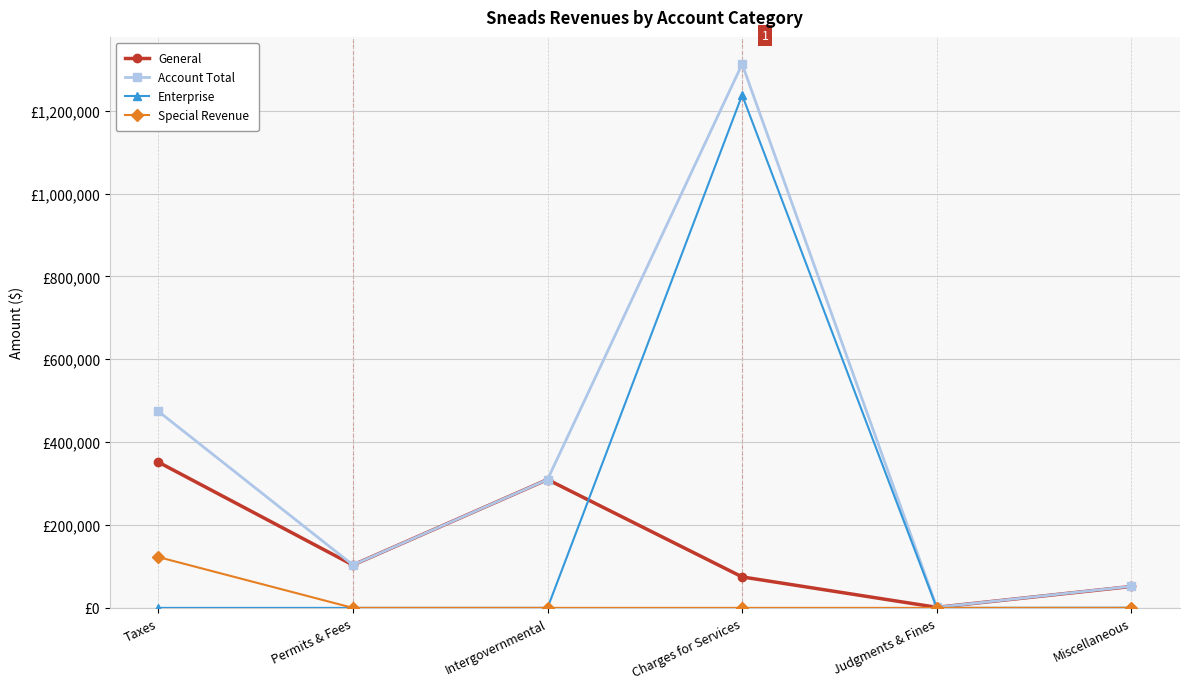

What are all the series names shown in the legend?

General, Account Total, Enterprise, Special Revenue